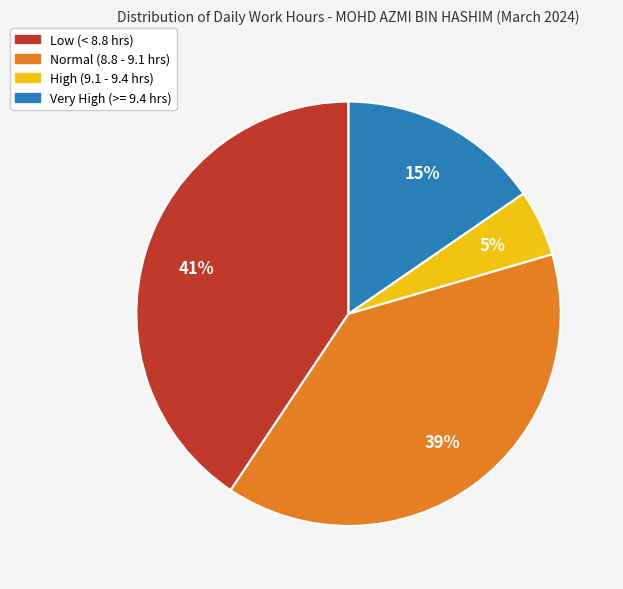

Which category has the biggest portion of the pie?

Low (< 8.8 hrs)